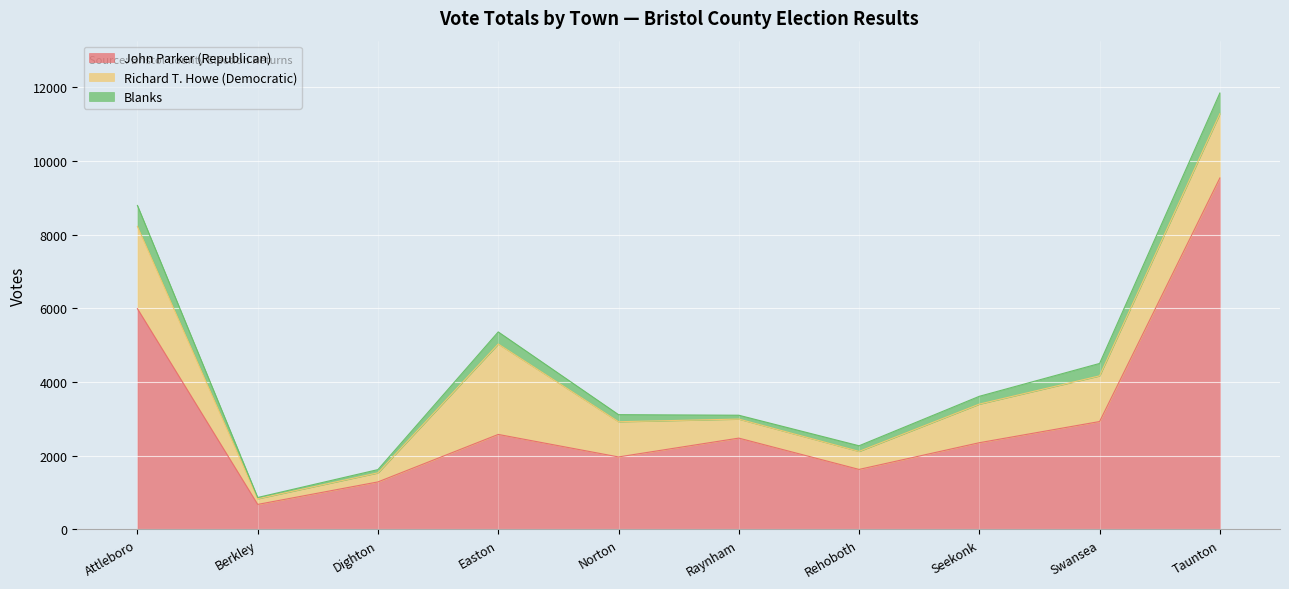

What is the maximum value shown in the chart?

9542